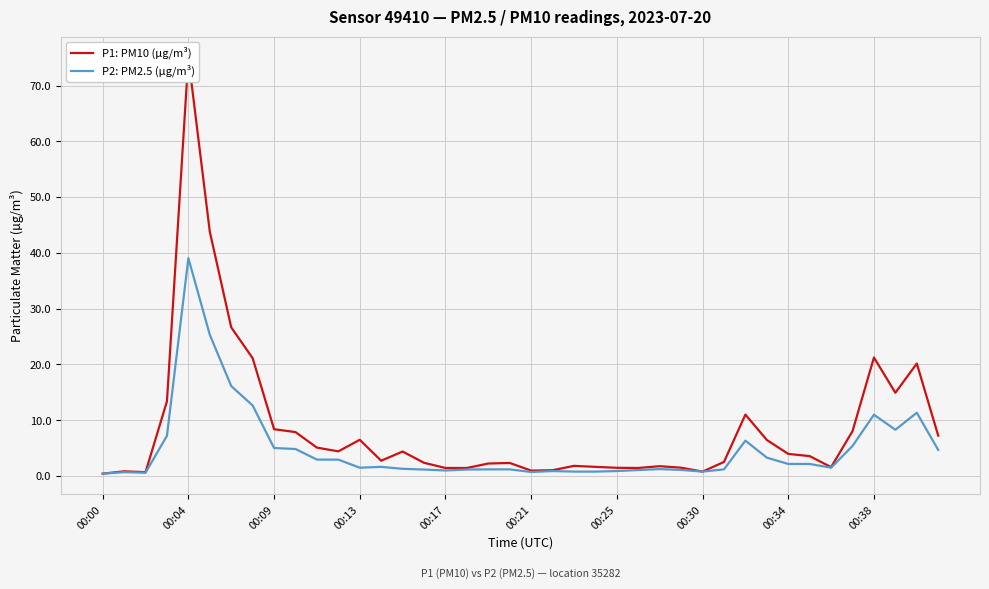

What are all the series names shown in the legend?

P1: PM10 (µg/m³), P2: PM2.5 (µg/m³)